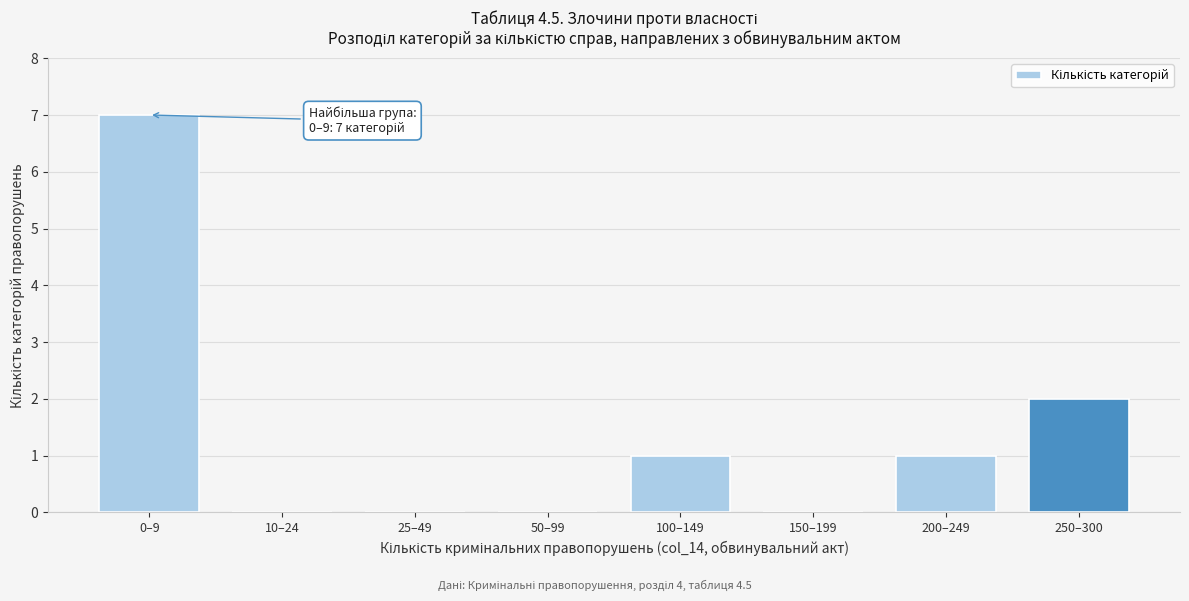

Reading right to left, transcribe all the data shown in this chart.

250–300=2	200–249=1	150–199=0	100–149=1	50–99=0	25–49=0	10–24=0	0–9=7